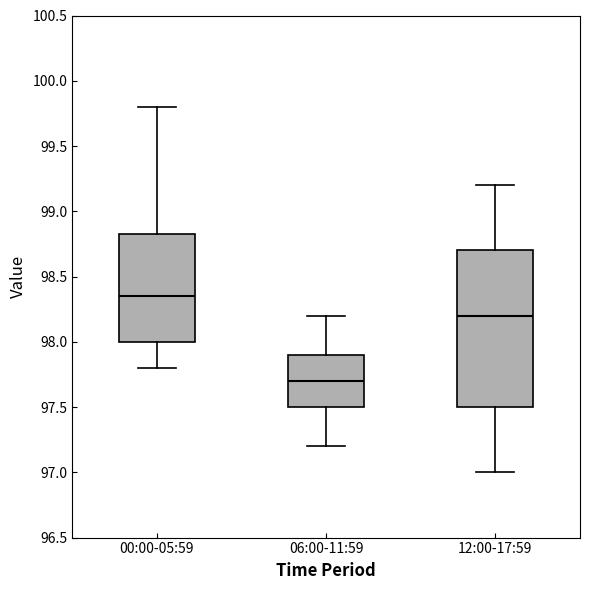

Where is the upper edge of the box for 00:00-05:59 on the y-axis? The values are not printed on the chart, so give them approximately, as read against the axis.

98.85